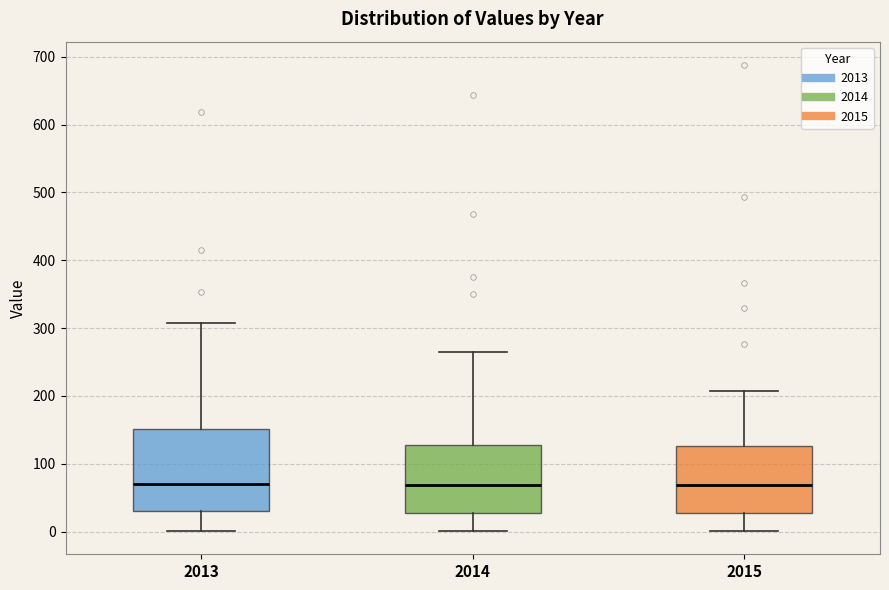

Where does the lower whisker of the box at x = 2015 end on the y-axis? The values are not printed on the chart, so give them approximately, as read against the axis.

0